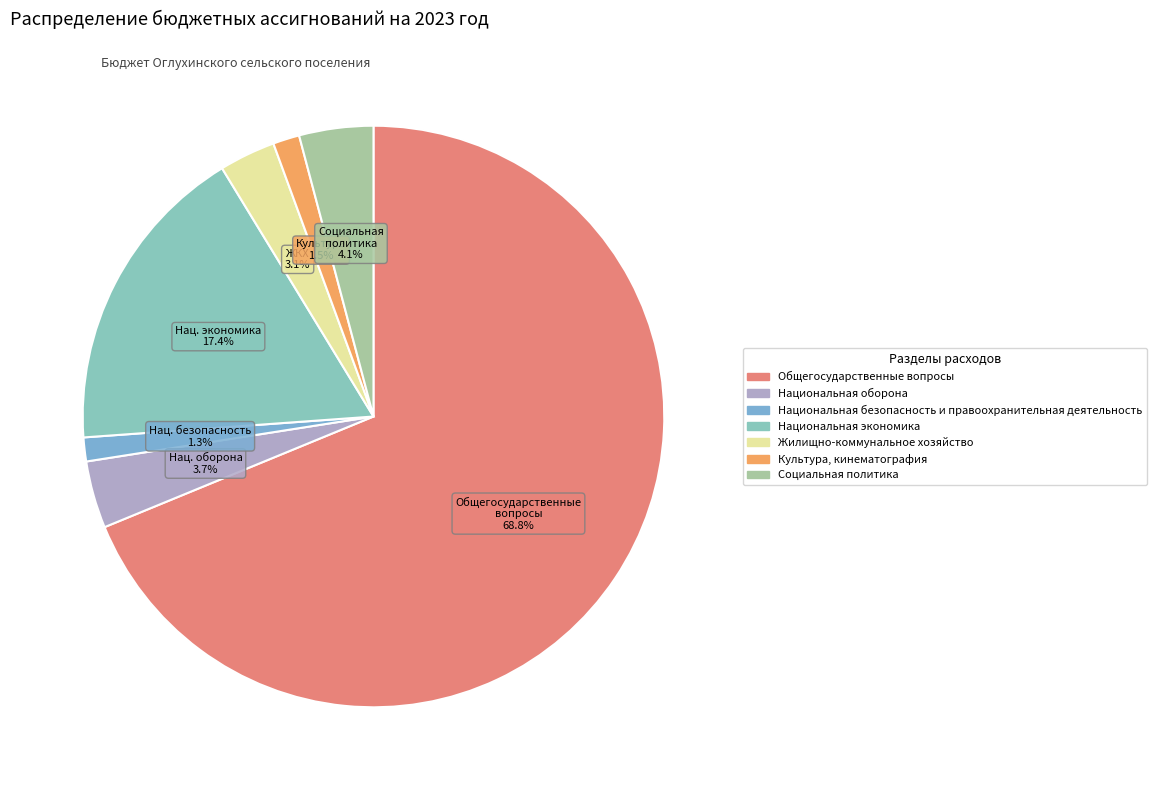

Count the number of slices in the pie.

7